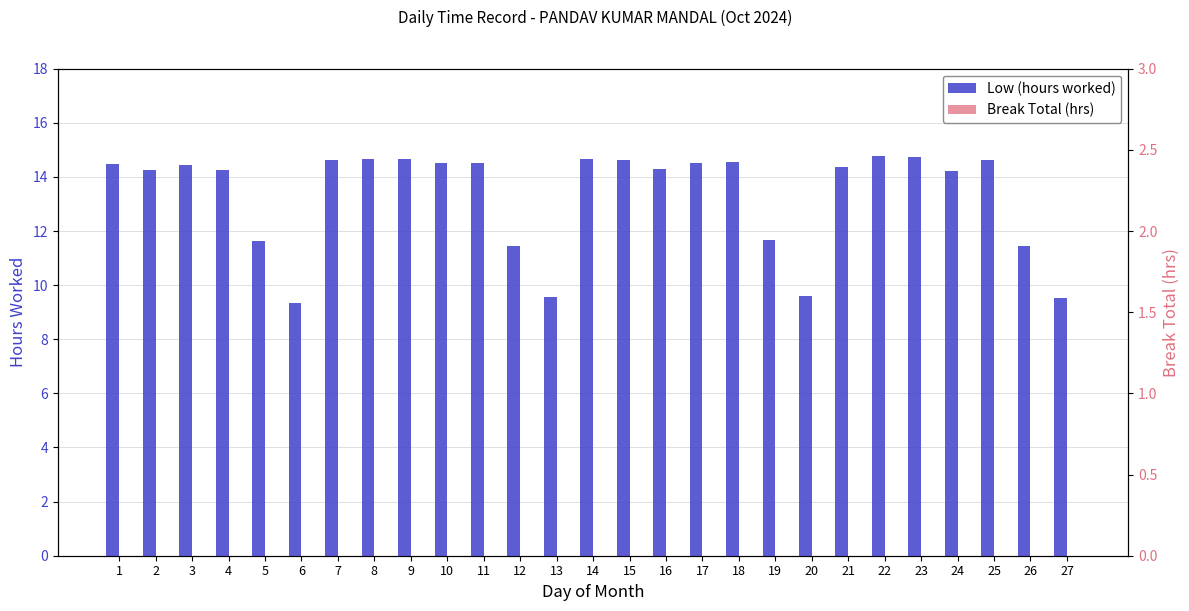

How many bars are there in each group?

2